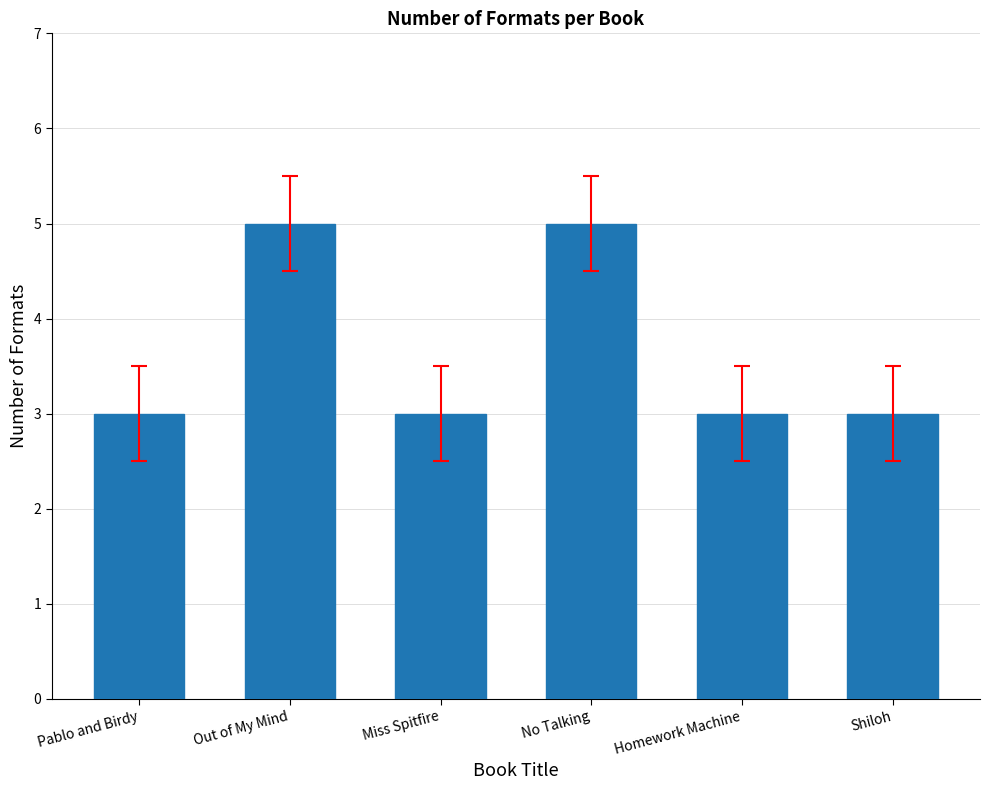

What value does the data have at Shiloh?

3